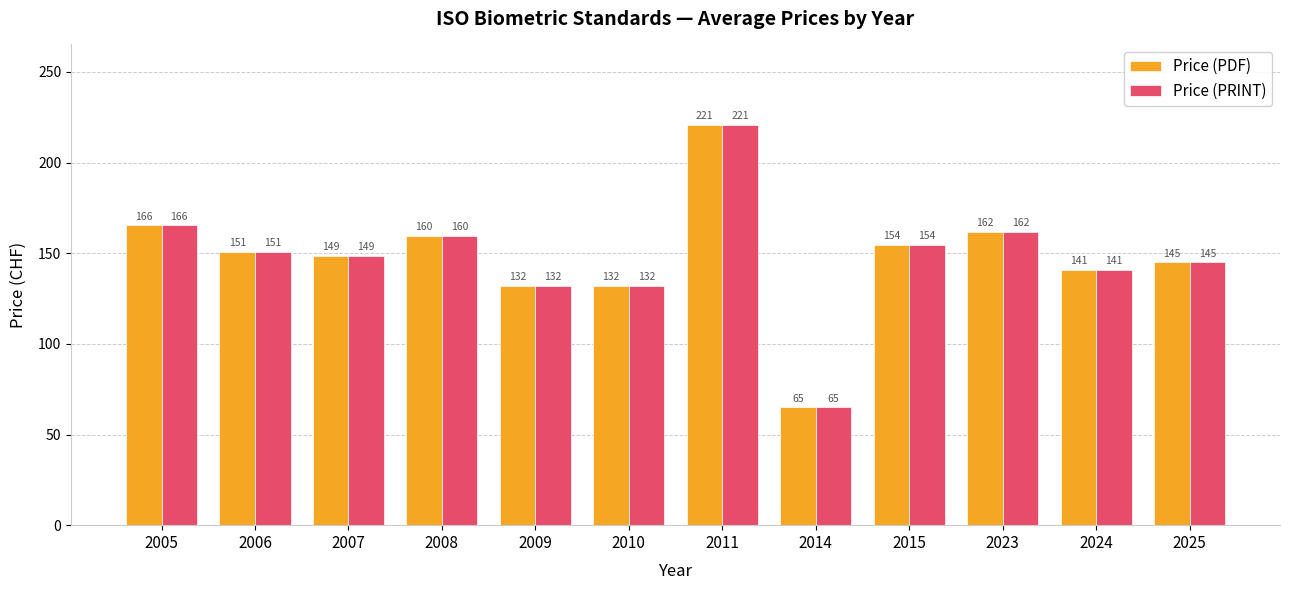

What value does the Price (PRINT) series have at 2023?

161.7